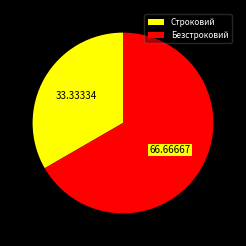

What is the largest slice in the pie chart?

Безстроковий